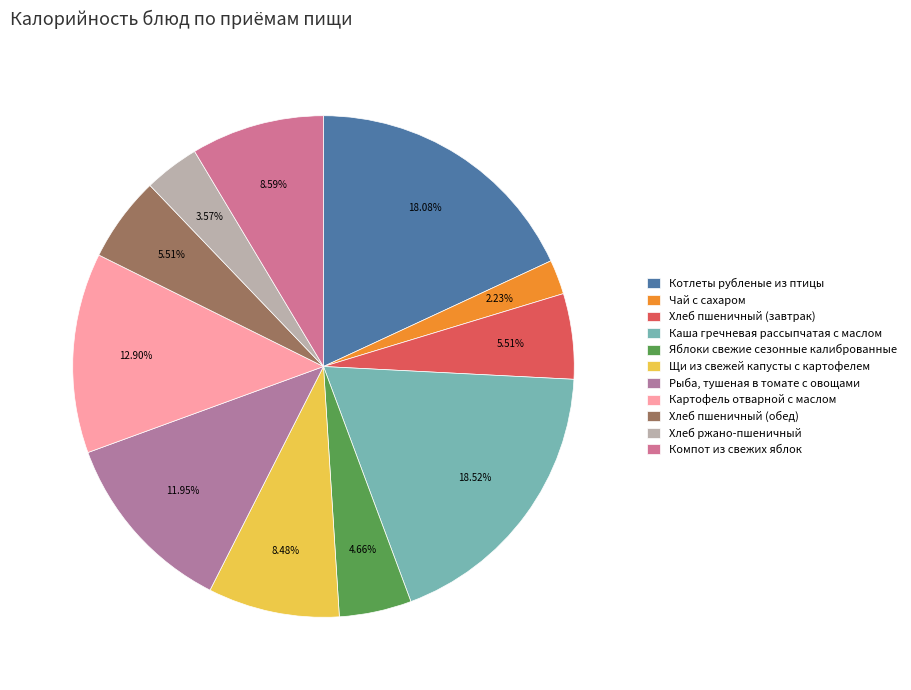

Count the number of slices in the pie.

11